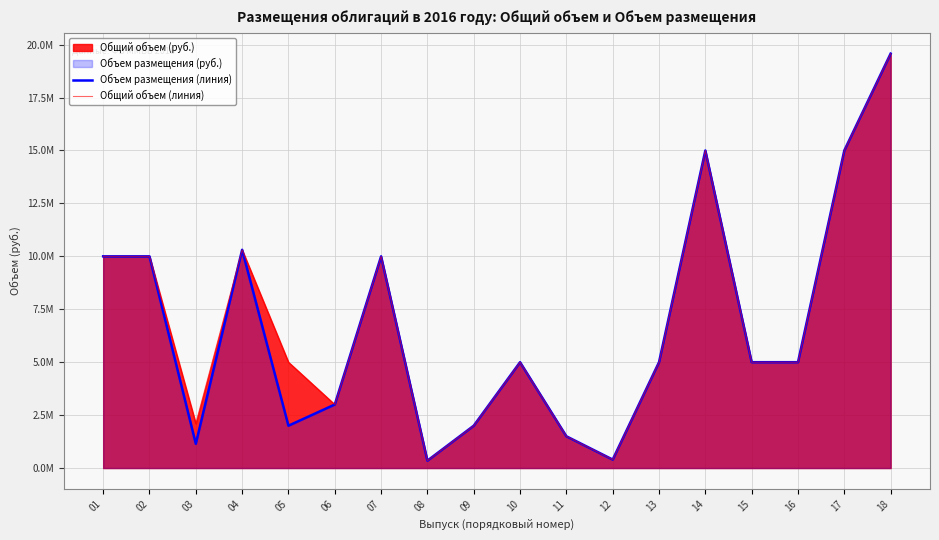

At 11, list the series in order from smallest to largest.

Объем размещения (линия), Общий объем (линия)